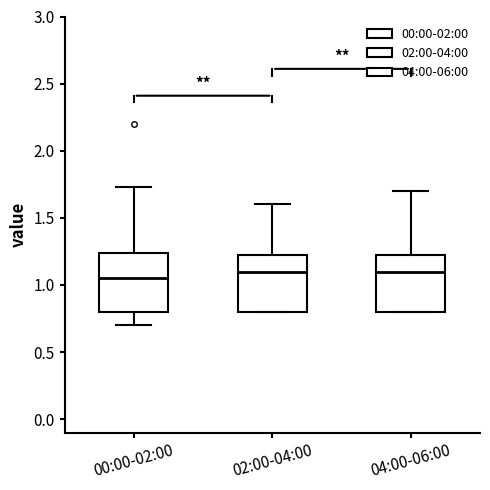

Reading left to right, transcribe this box plot: for each box, give where its median line is, the range the box spans, and where its two whiskers end, as read against the y-axis. The values are not printed on the chart, so give them approximately, as read against the axis.

00:00-02:00: median 1.05, box 0.80 to 1.25, whiskers 0.70 to 1.75
02:00-04:00: median 1.10, box 0.80 to 1.25, whiskers 0.80 to 1.60
04:00-06:00: median 1.10, box 0.80 to 1.25, whiskers 0.80 to 1.70